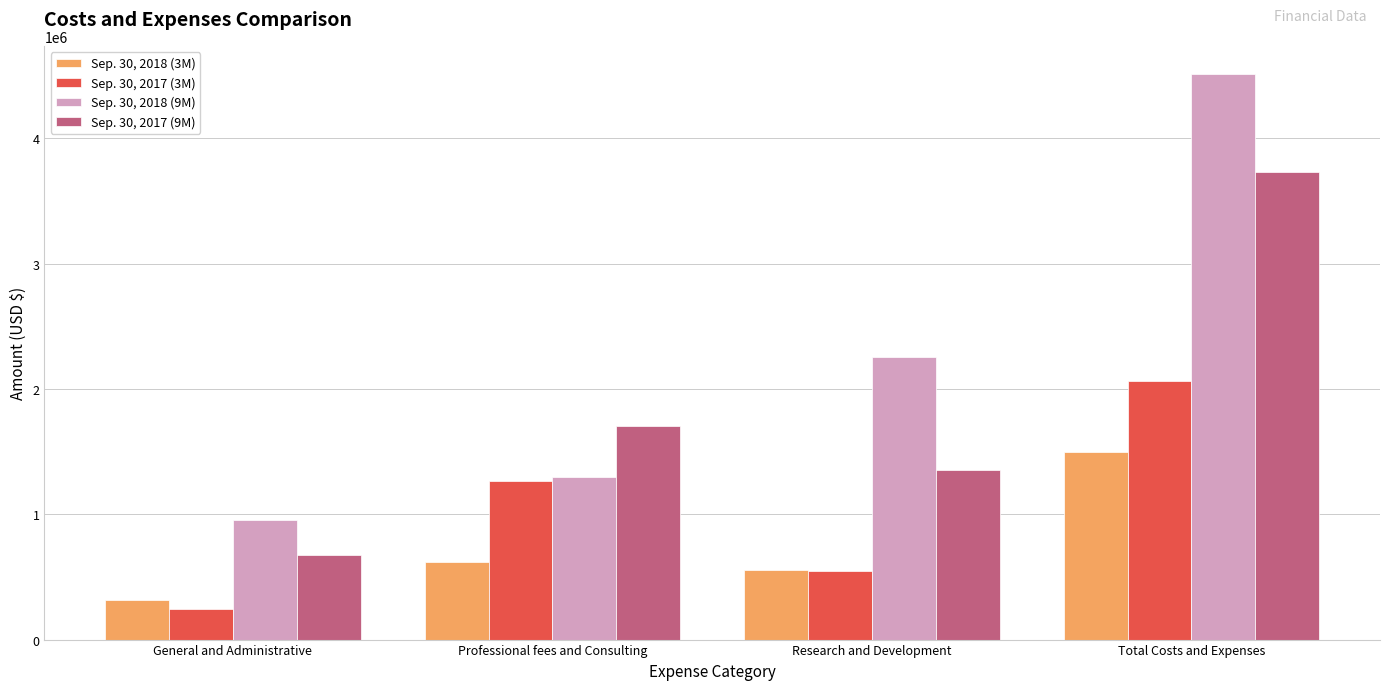

How many data points in Sep. 30, 2017 (3M) are less than 1264111?

2